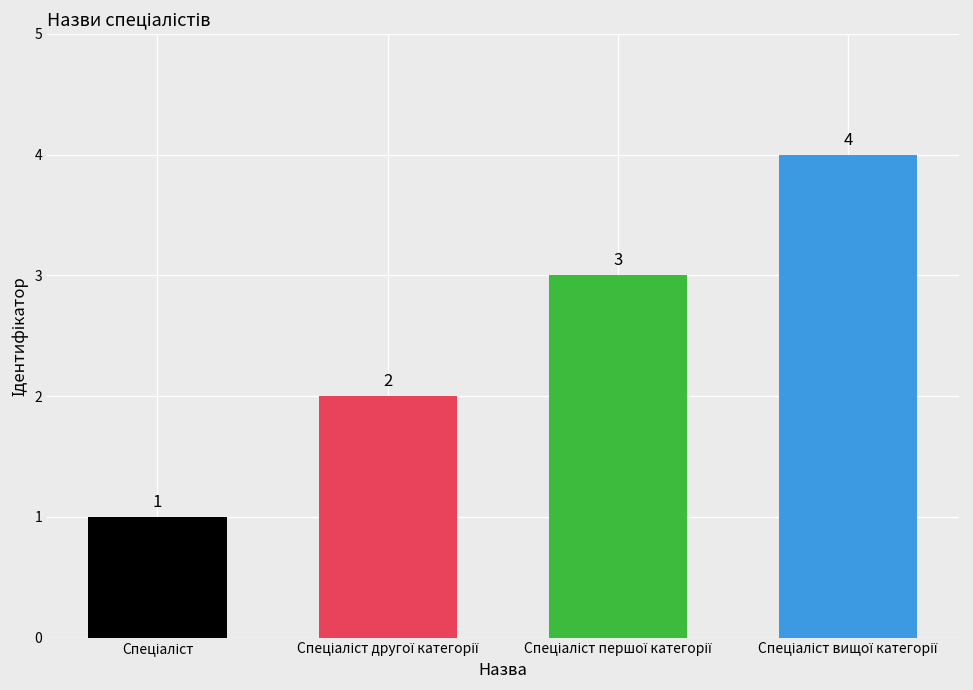

What is the sum of all values?

10